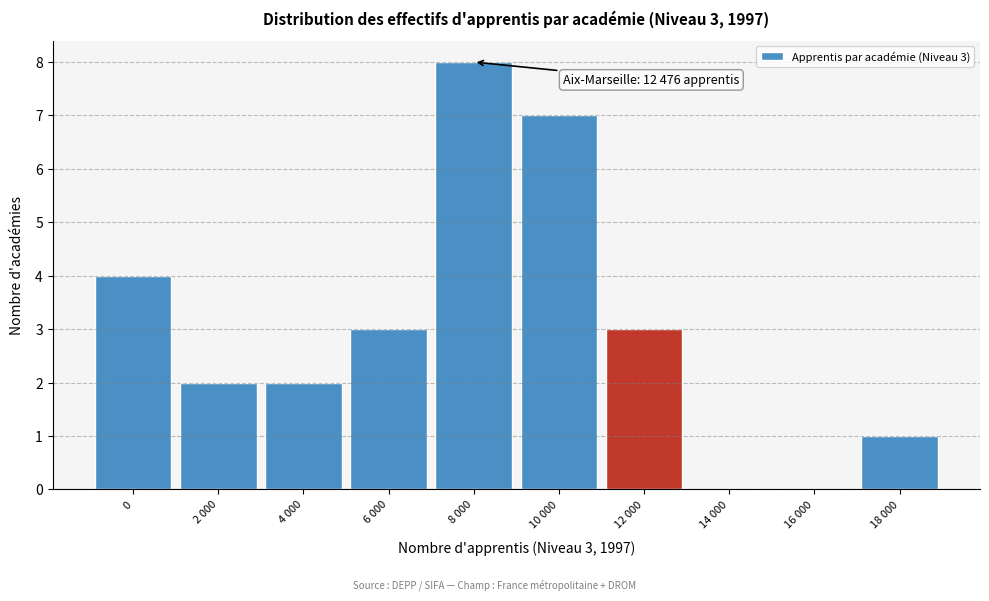

Reading left to right, transcribe all the data shown in this chart.

0=4	2 000=2	4 000=2	6 000=3	8 000=8	10 000=7	12 000=3	14 000=0	16 000=0	18 000=1